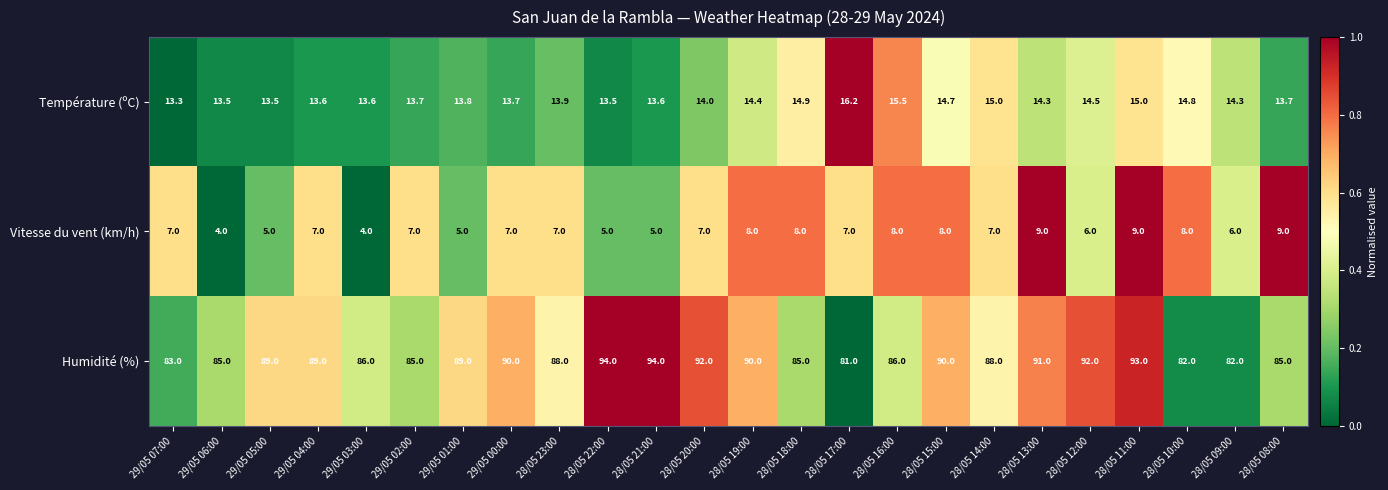

Rank the series by their maximum value, from lowest to highest.

Vitesse du vent (km/h), Température (ºC), Humidité (%)